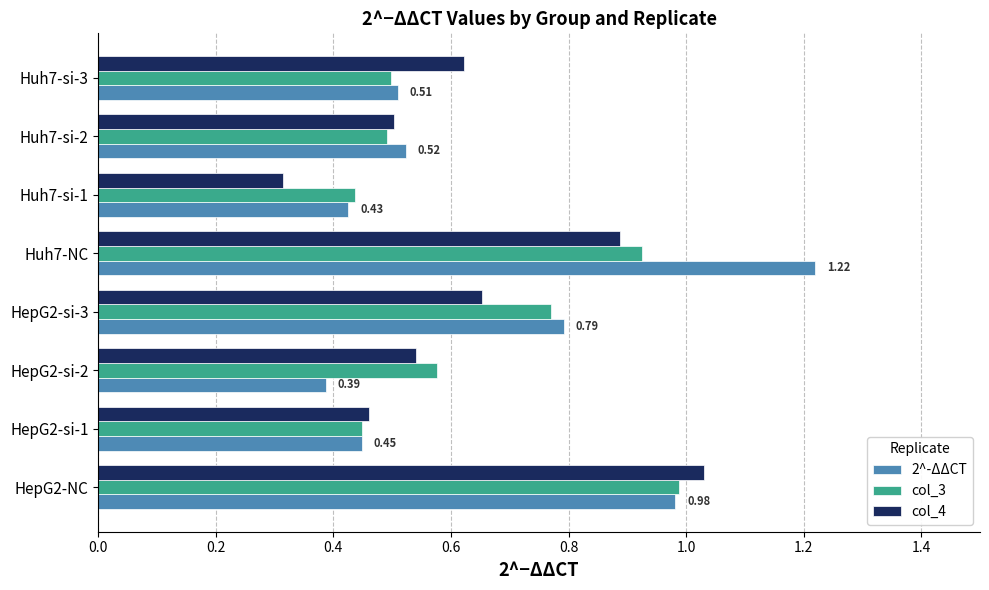

List the series in order of their overall mean, highest first.

2^-ΔΔCT, col_3, col_4